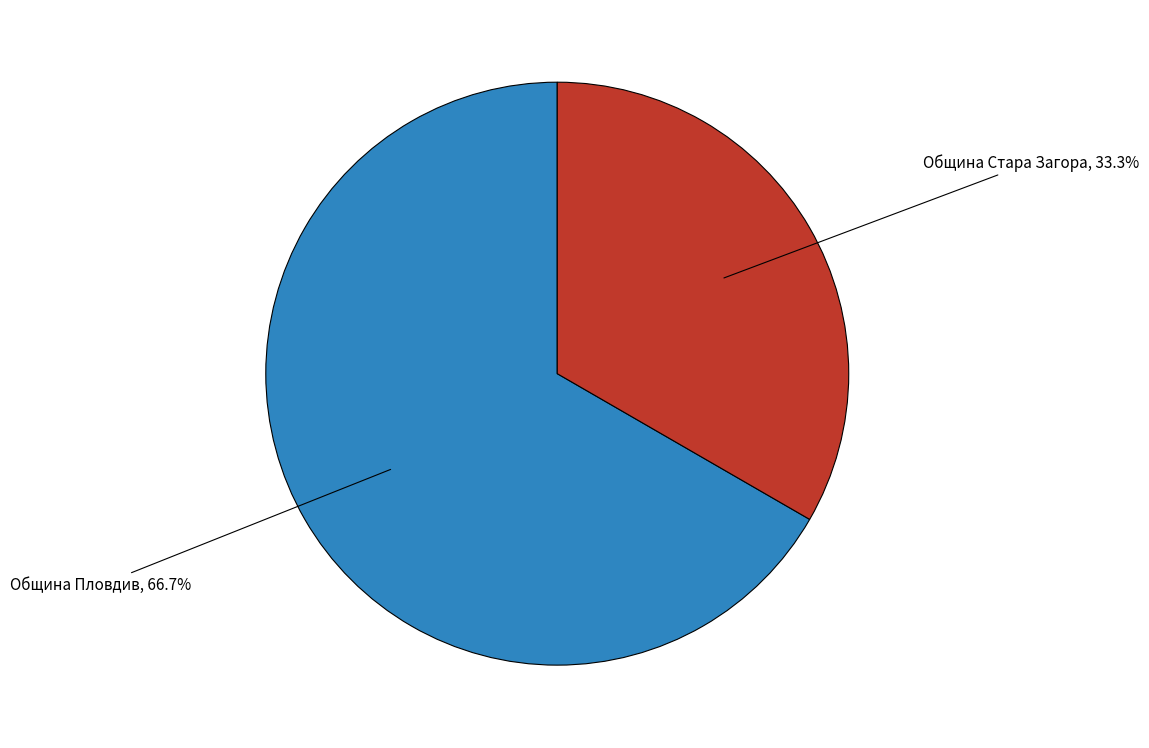

Does any single category account for the majority?

Yes